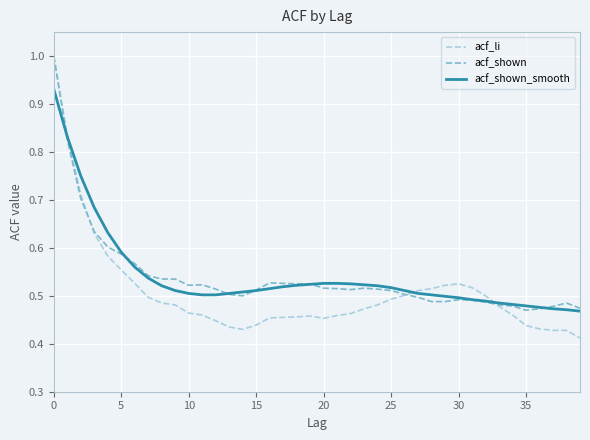

Which series has the widest spread of values?

acf_li